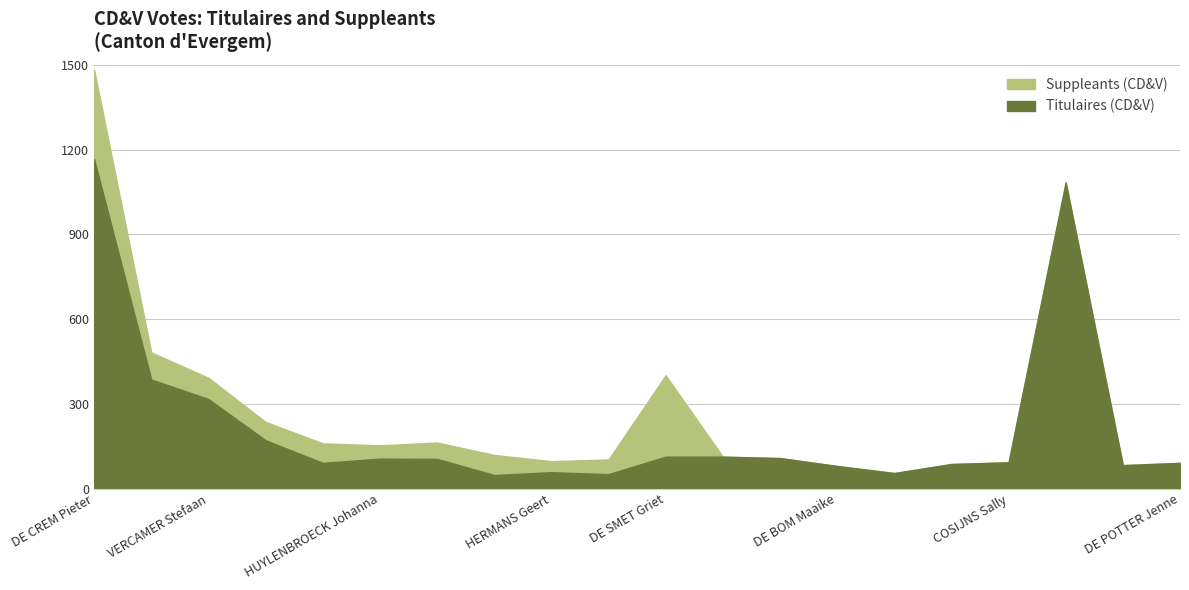

What is the difference between the second highest and second lowest values in the Titulaires (CD&V) series?

1033